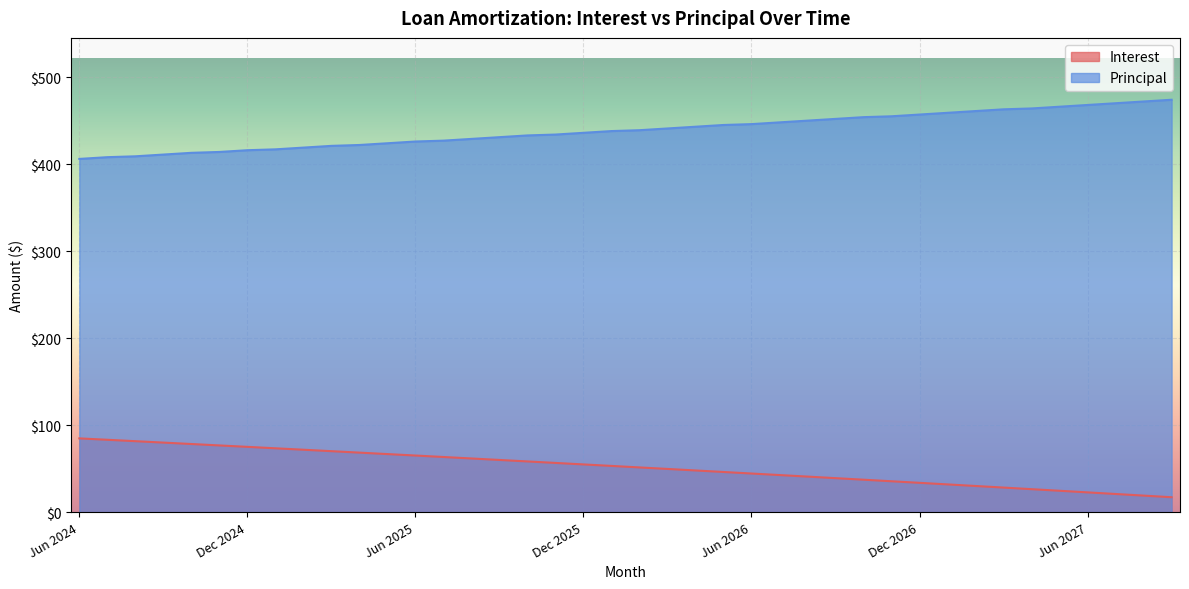

True or false: Principal has more than 2 points higher than both neighbors.

False